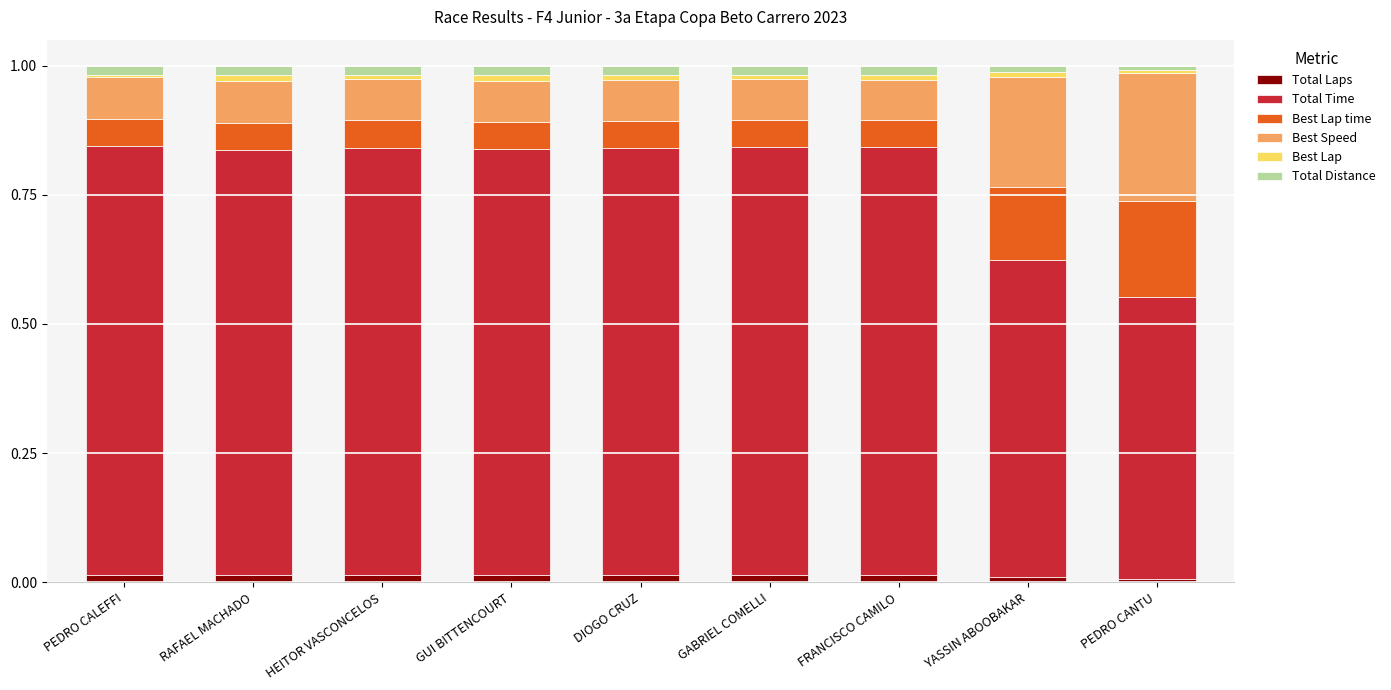

The value of Total Laps at RAFAEL MACHADO is 0.0. True or false?

True